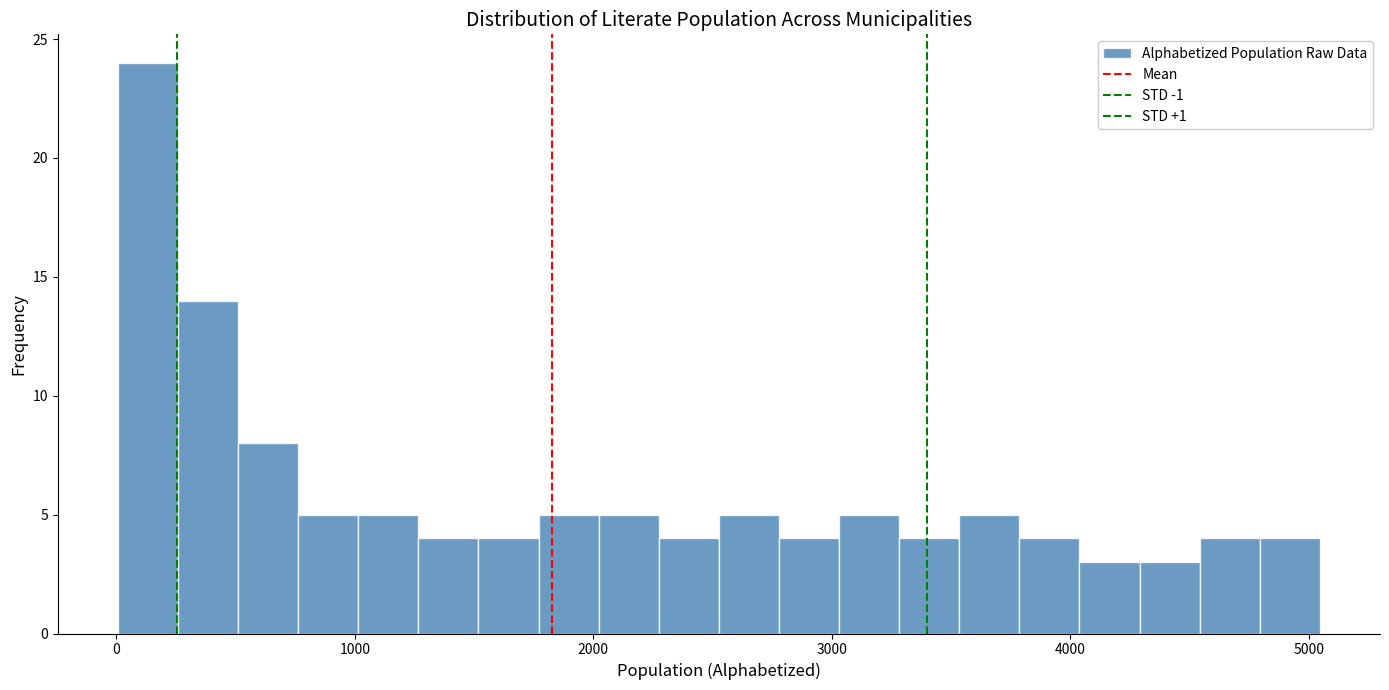

Read against the x-axis, roughly where is the centre of the tallest bar?

100